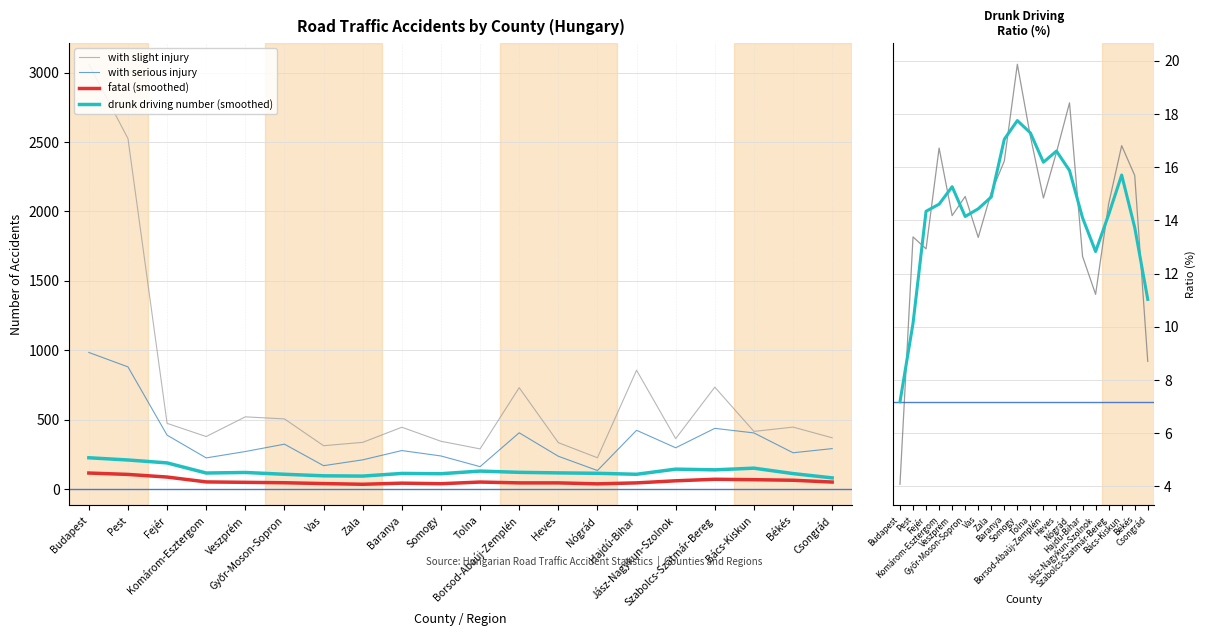

The drunk driving number (smoothed) series shows 116.0 at Heves. True or false?

True